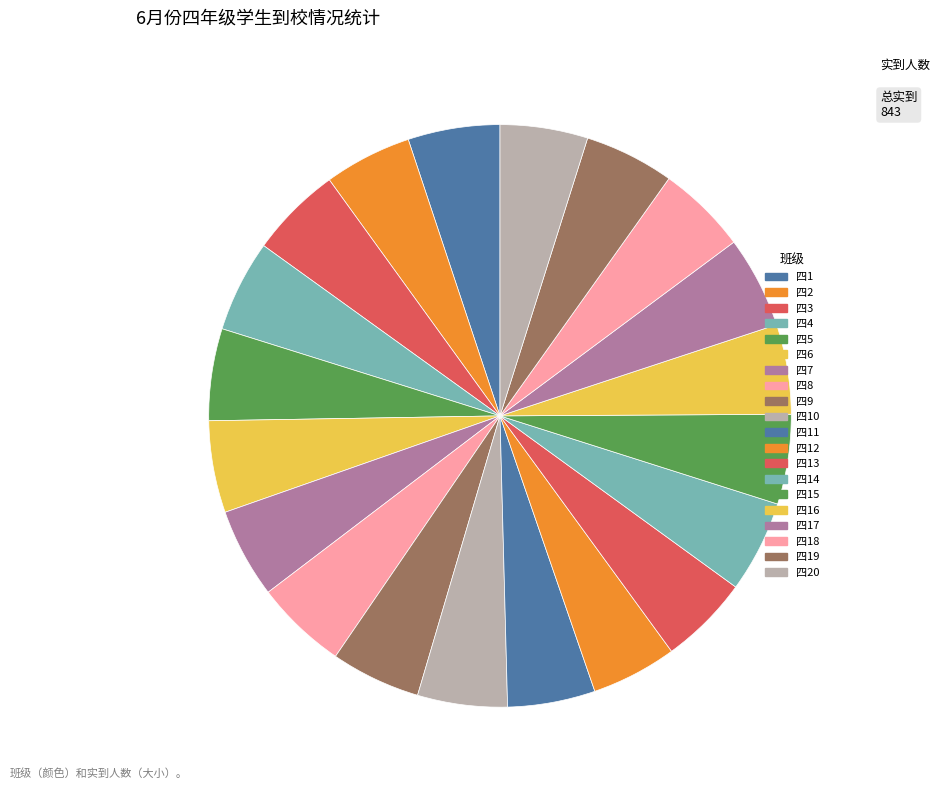

Which slice is the smallest?

四12